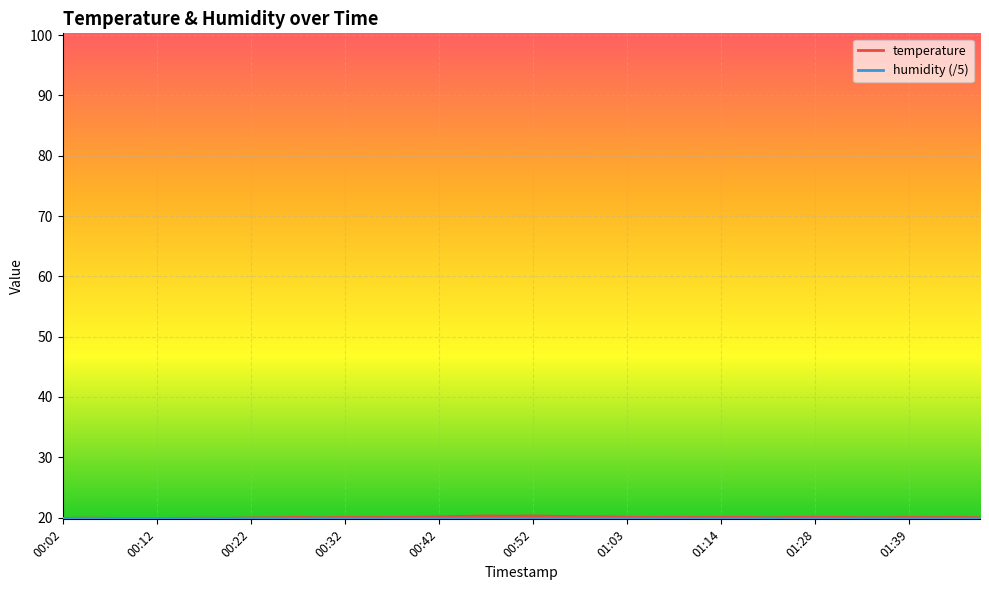

What is the sum of the values at 00:14 and 01:11?

39.9